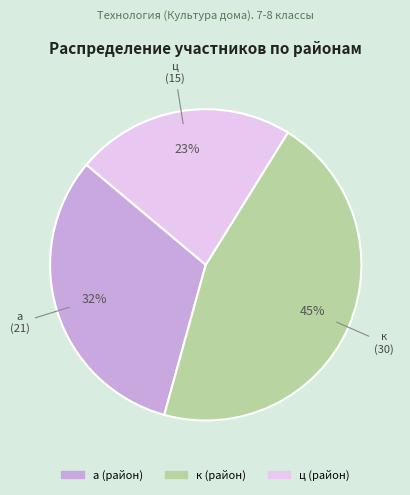

How many slices are in this pie chart?

3